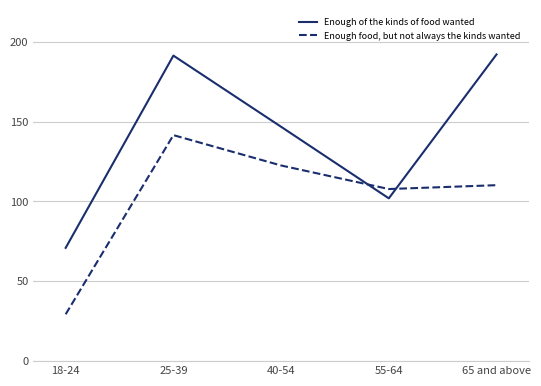

Which series has the largest range (max minus min)?

Enough of the kinds of food wanted